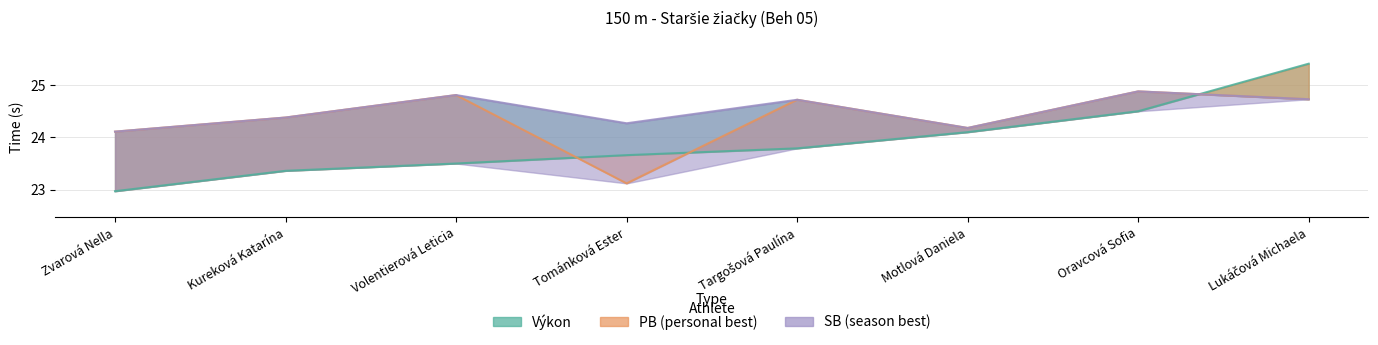

List the series in order of their peak value, highest first.

Výkon, PB, SB